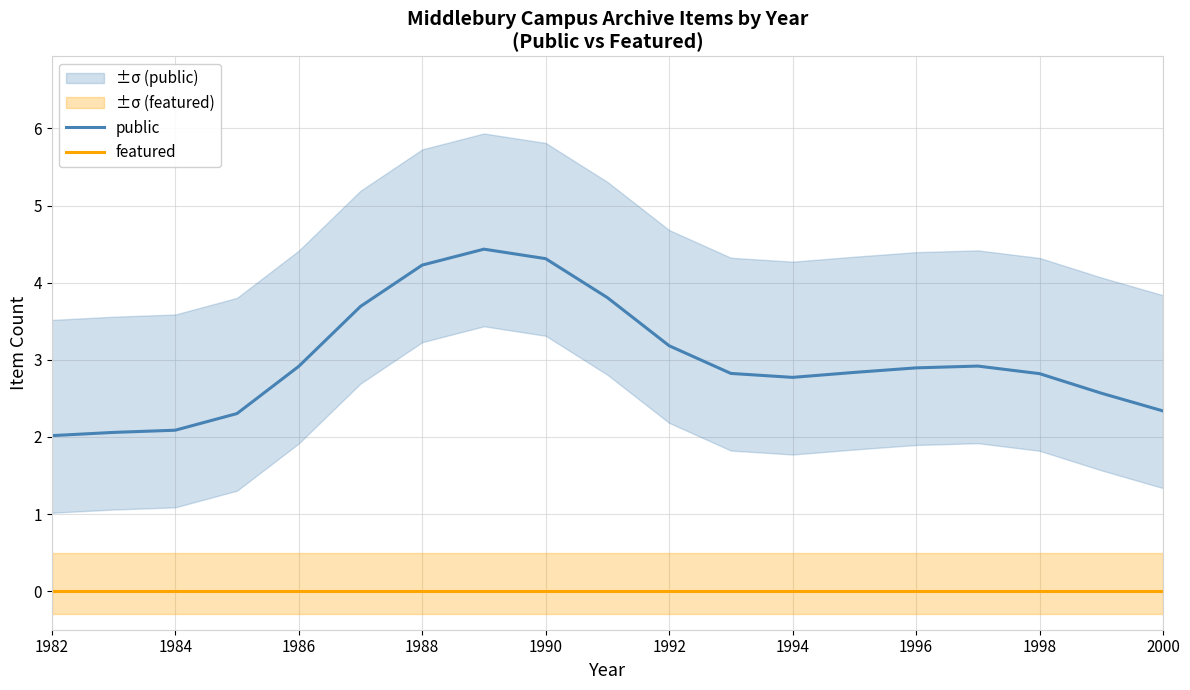

What is the difference between the highest and lowest values at 1982?

2.0